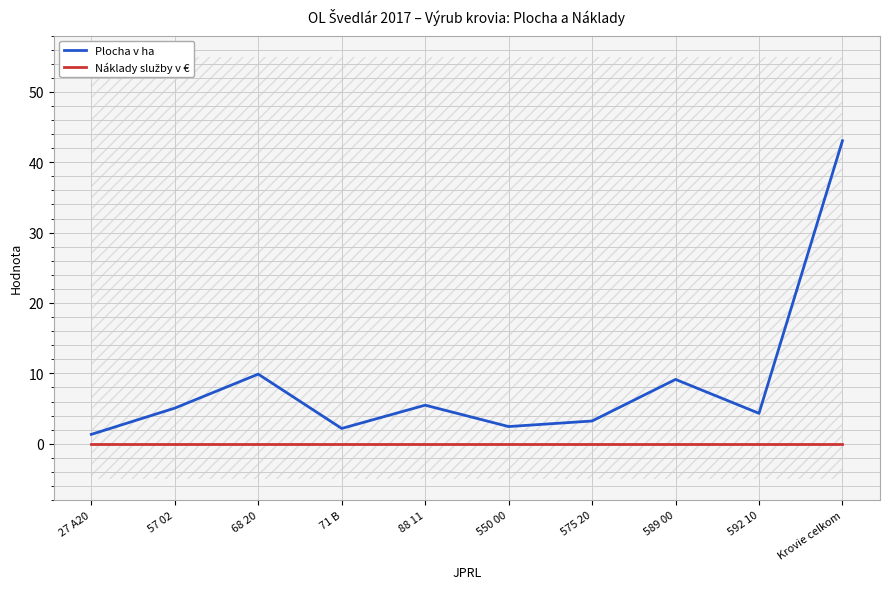

Is the value of Náklady služby v € at 589 00 greater than the value of Plocha v ha at 88 11?

No